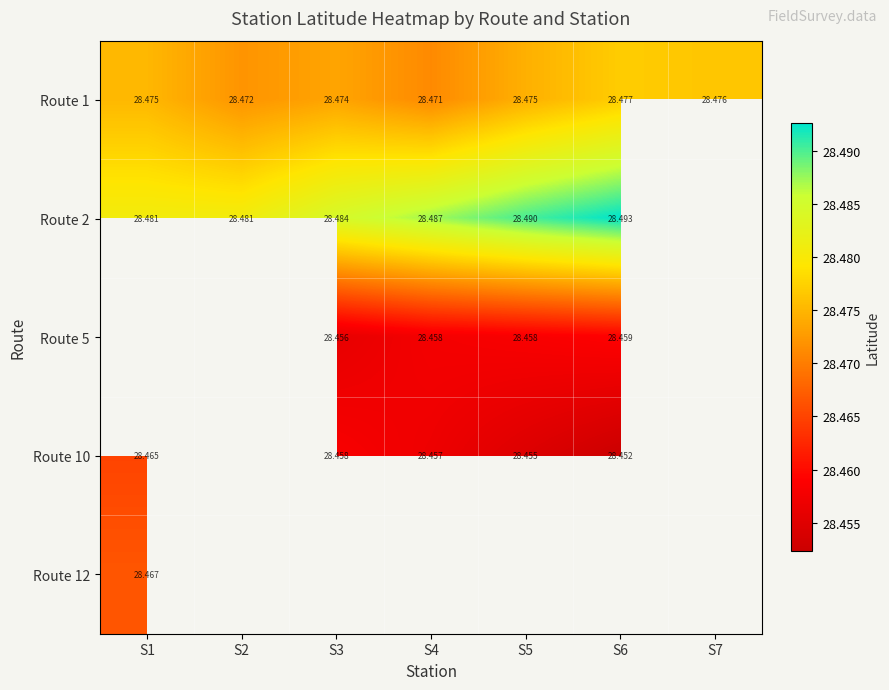

Which has a higher value, S4 or S2?

S2